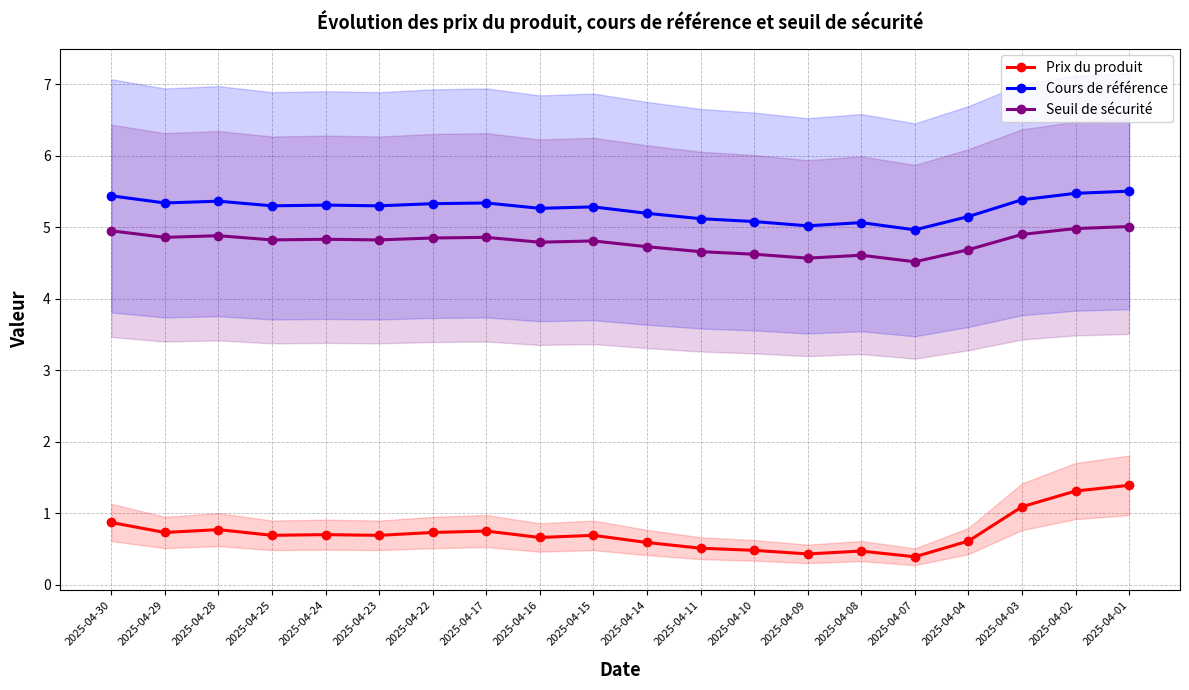

Which series has the largest total across all categories?

Cours de référence